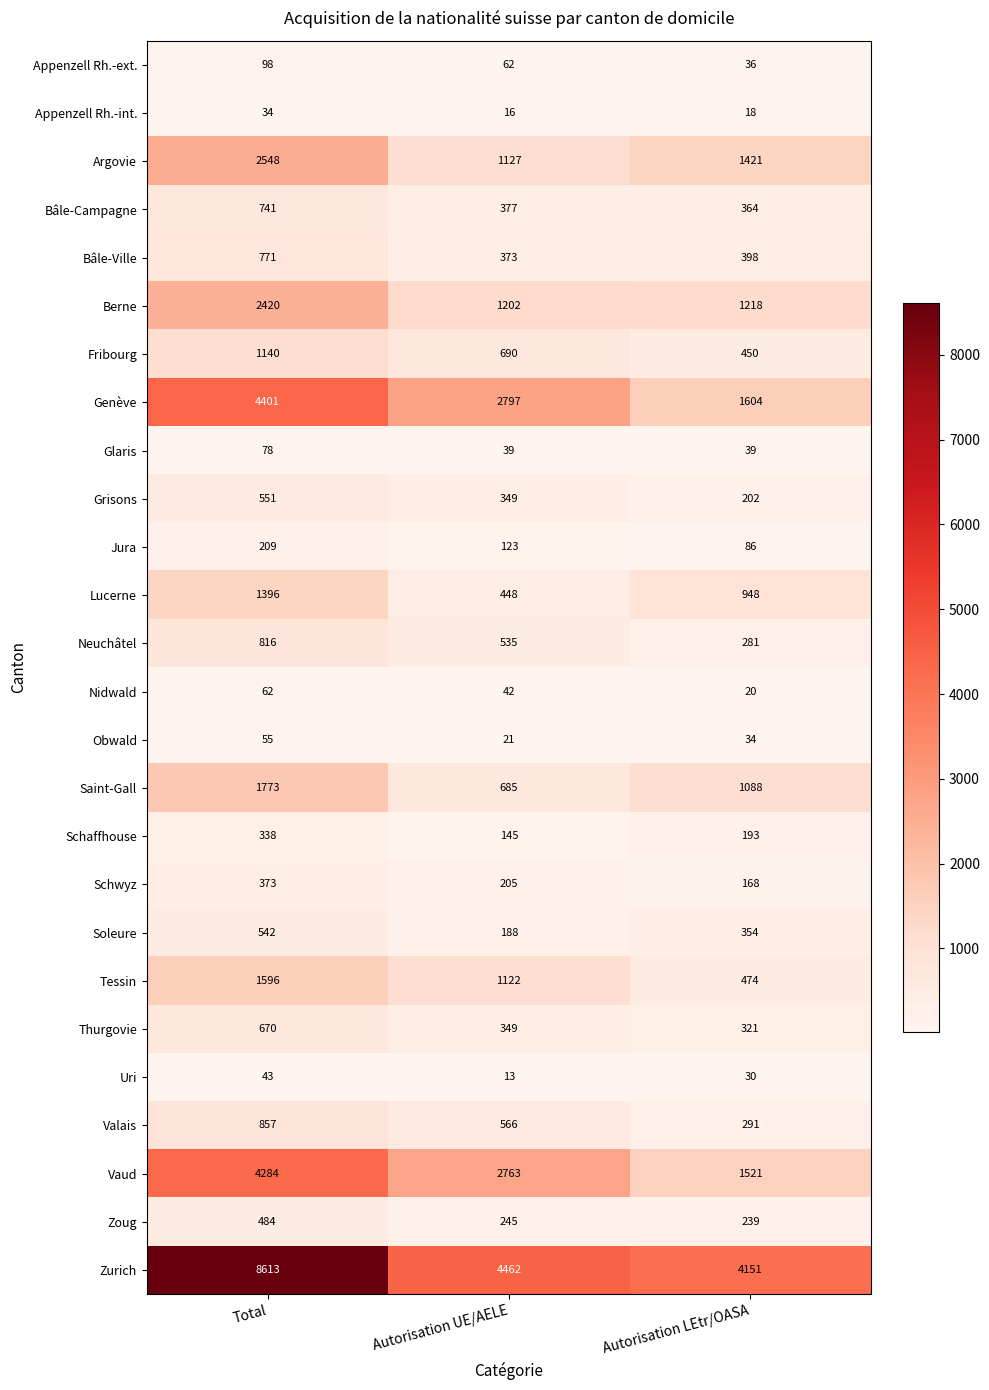

At which label does Zurich first exceed 4462?

Total